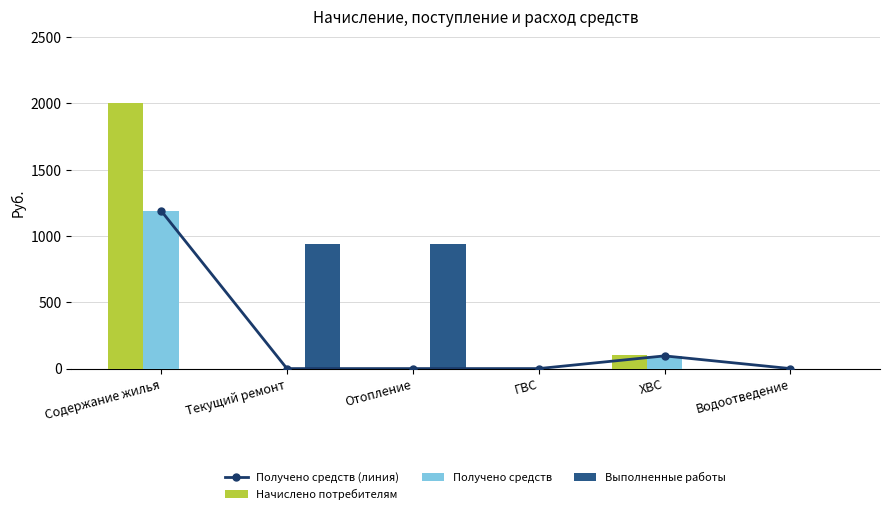

How many values in Получено средств are above zero?

2